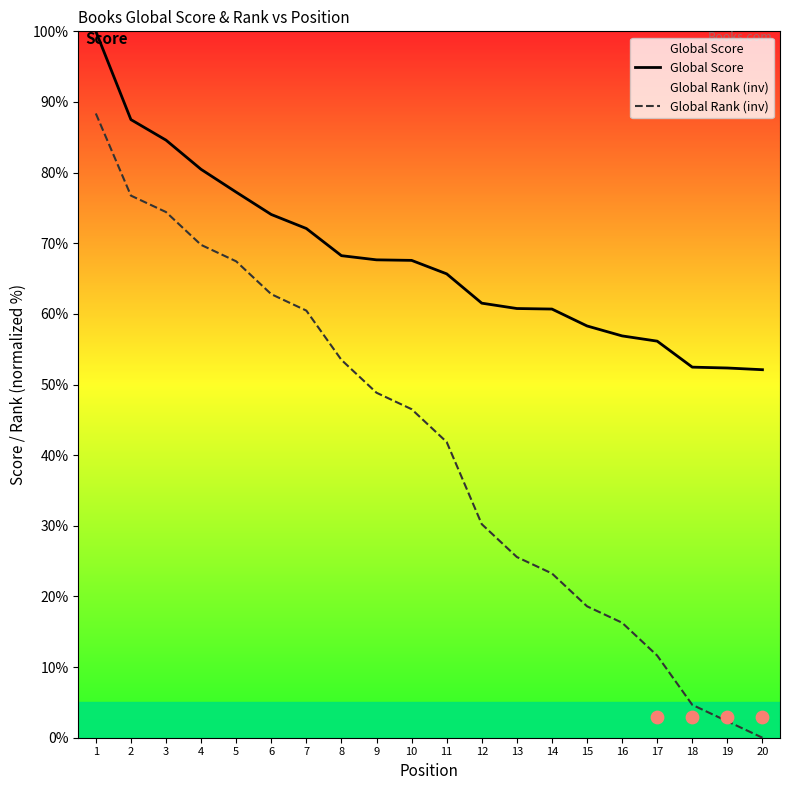

Is the value of Global Score at 18 greater than the value of Global Rank (inv) at 9?

Yes